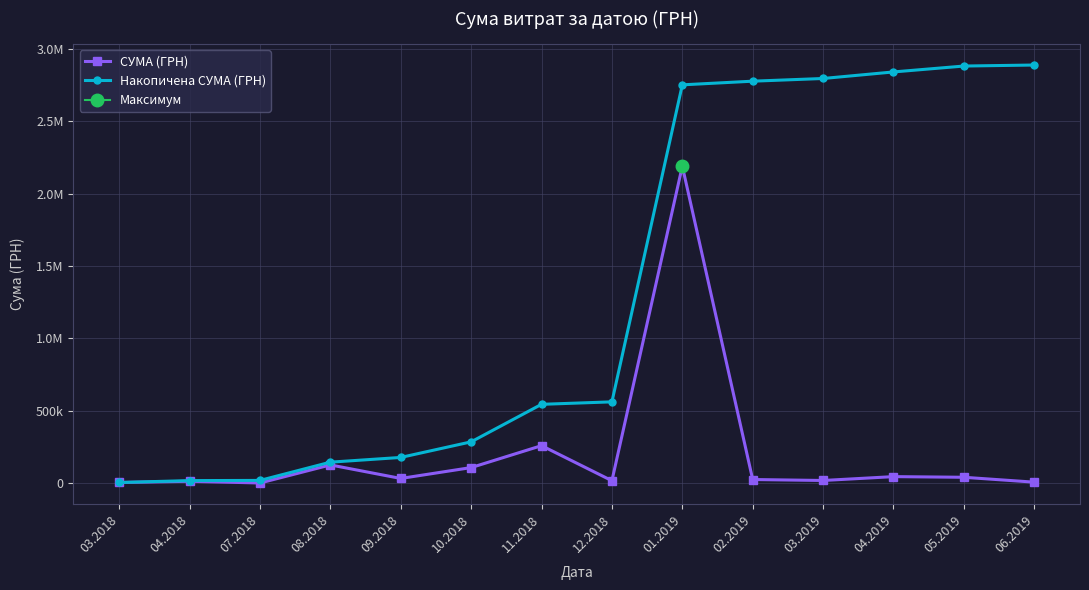

What is the sum of all СУМА (ГРН) values?

2890078.2